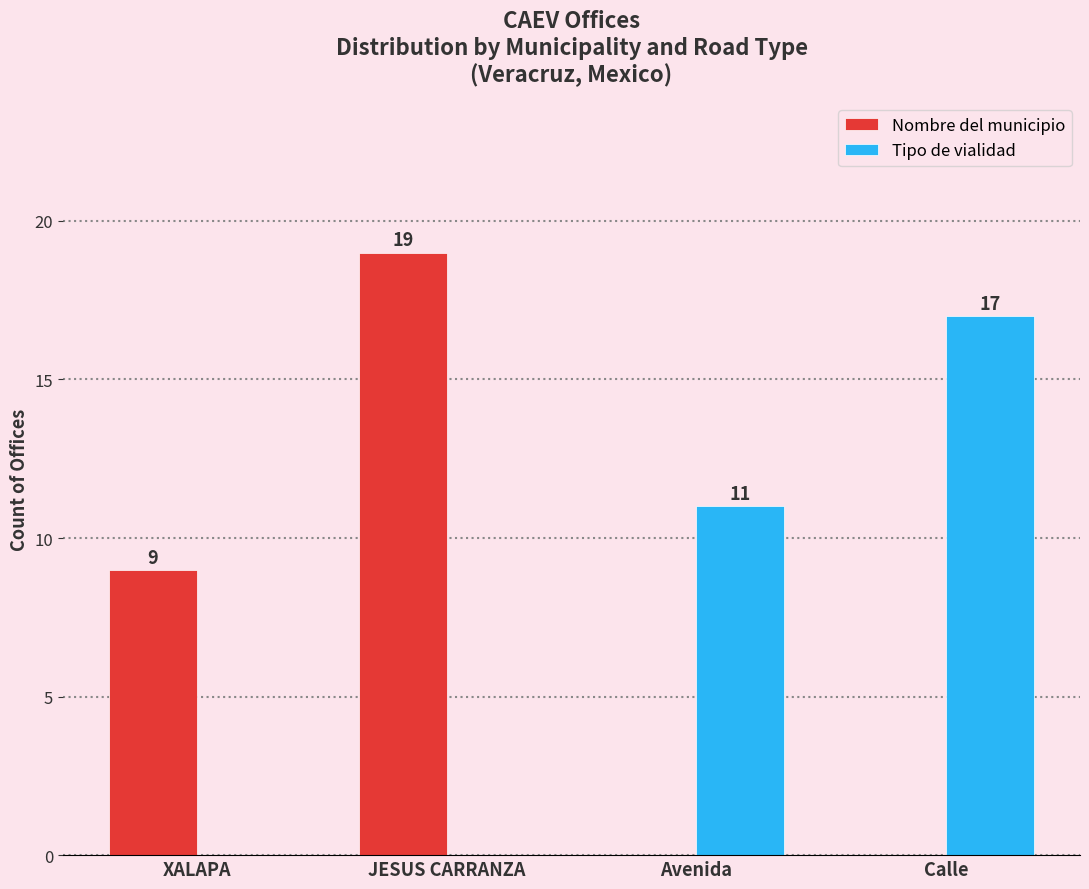

The Nombre del municipio series shows 0 at Calle. True or false?

True